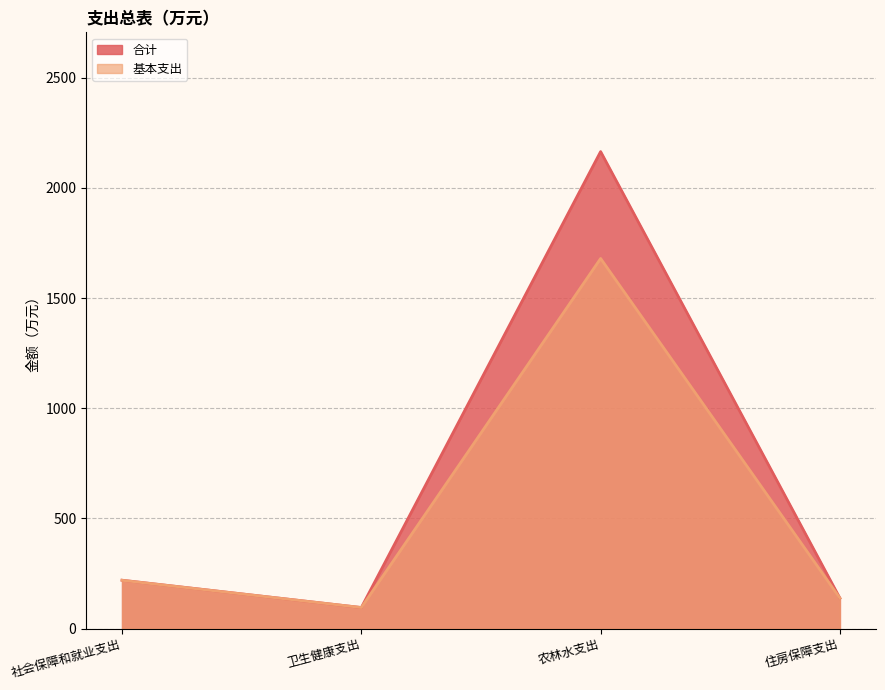

At which label does 基本支出 reach its minimum?

卫生健康支出